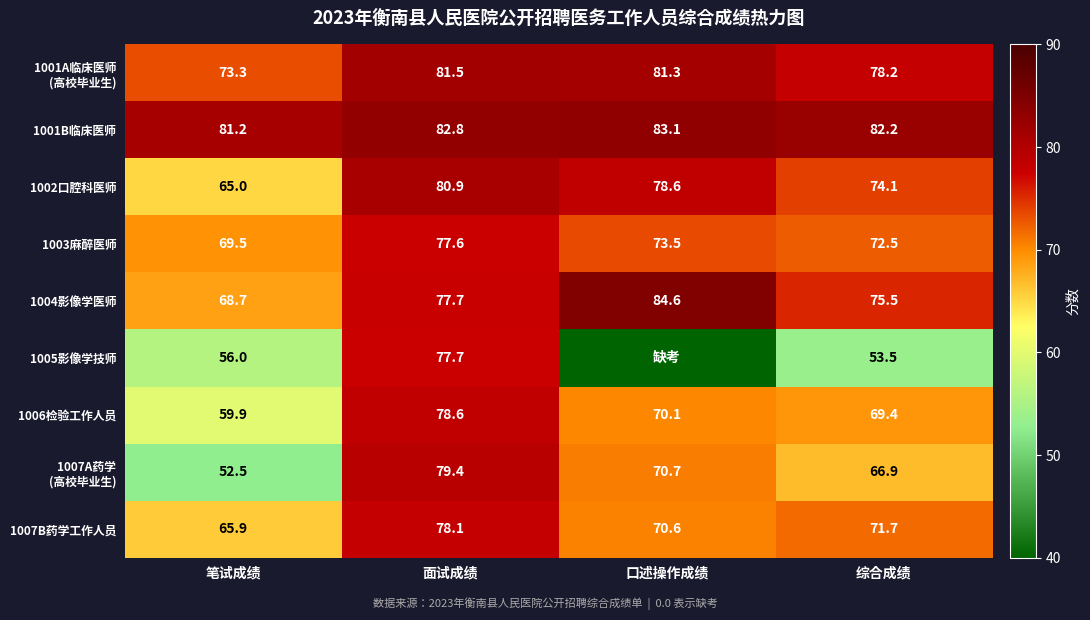

What is the total value across all series at 笔试成绩?

592.0